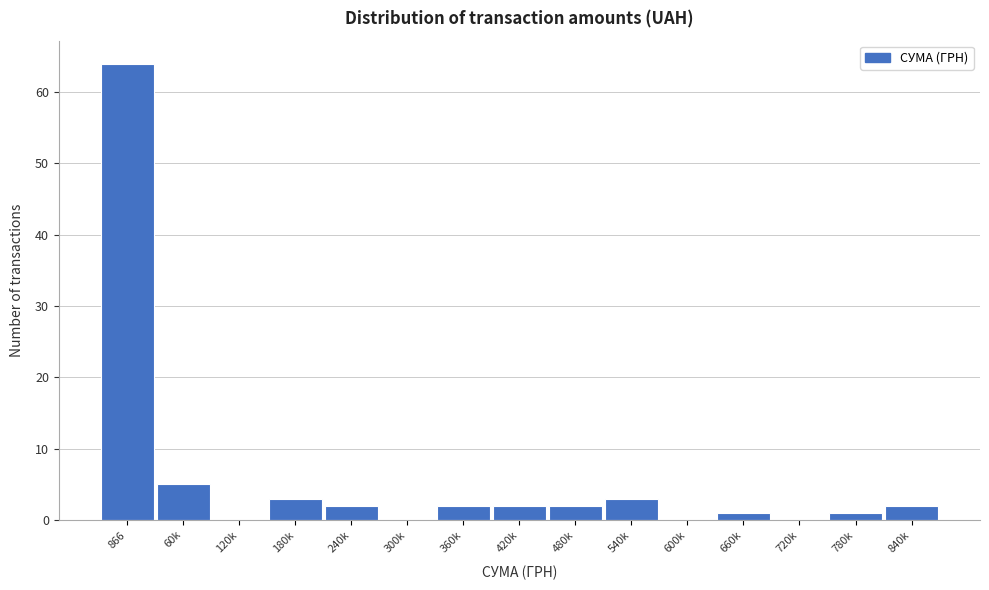

Reading left to right, what are all the values shown in this chart?

866=64	60k=5	120k=0	180k=3	240k=2	300k=0	360k=2	420k=2	480k=2	540k=3	600k=0	660k=1	720k=0	780k=1	840k=2